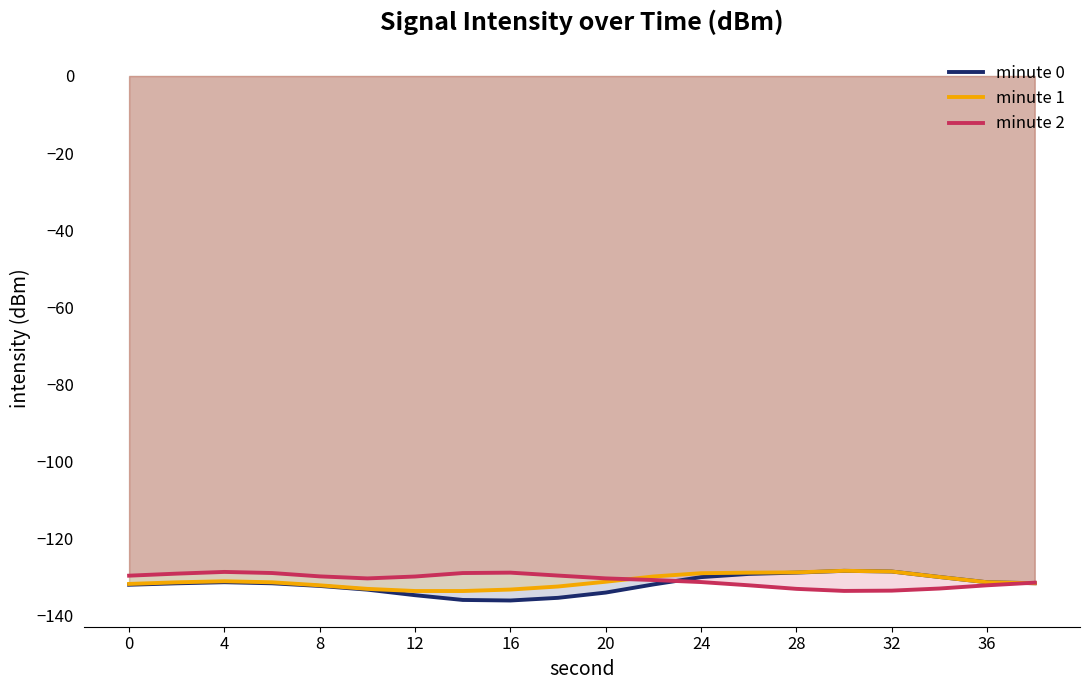

Is it true that minute 0 equals -134.1 at 20?

True